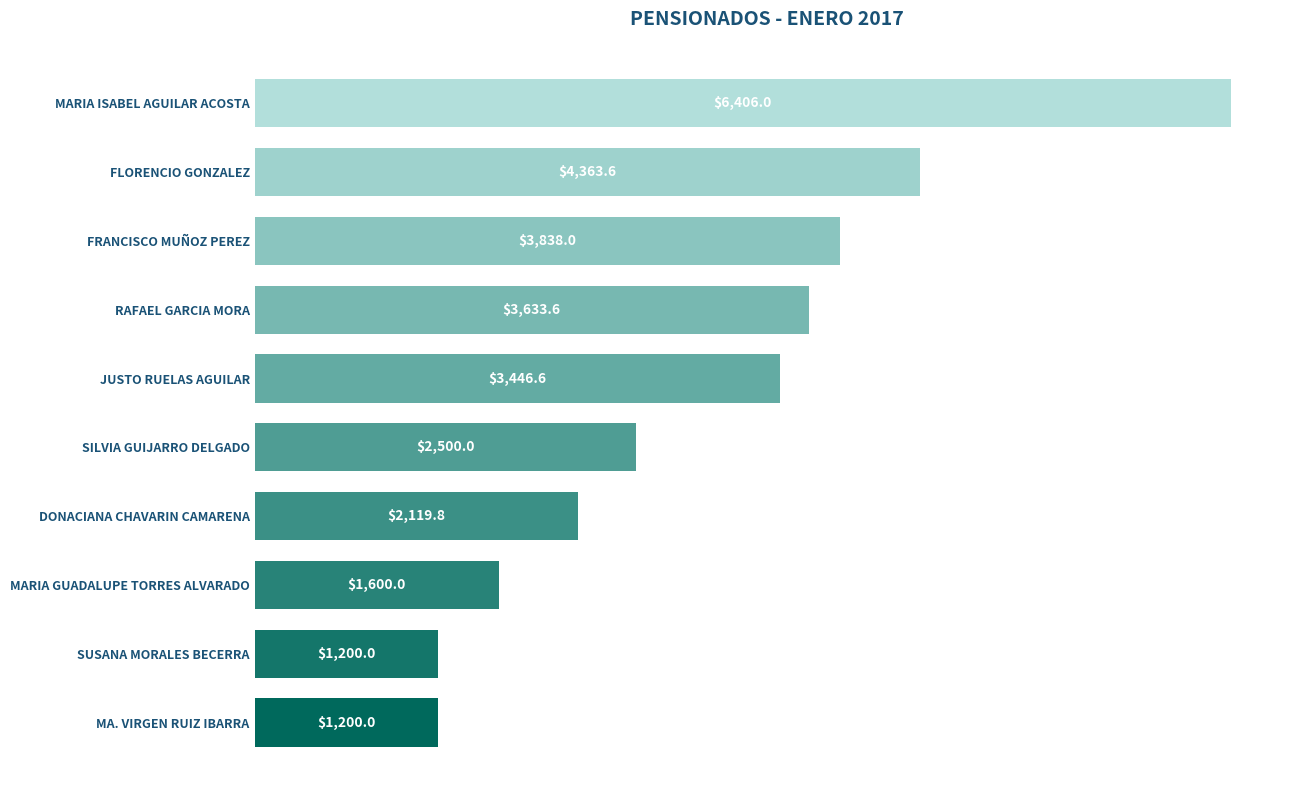

How many bars are there in total?

10